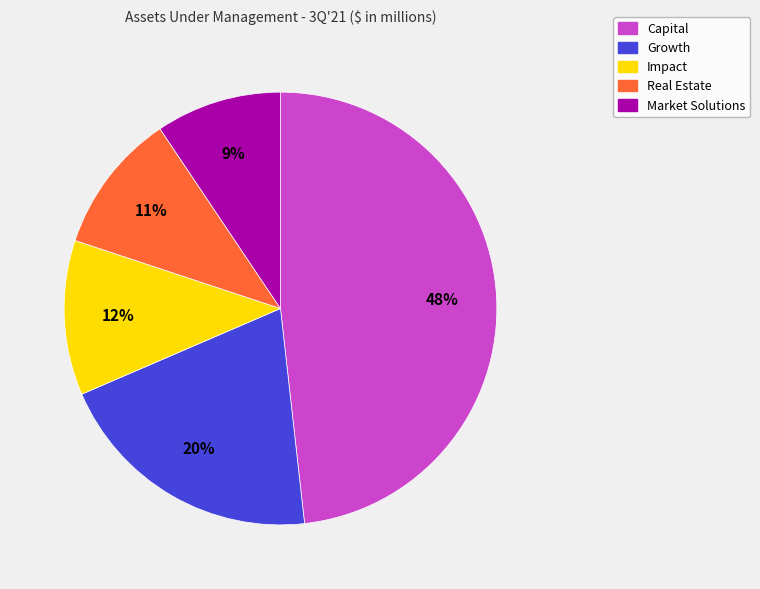

Does Market Solutions account for over 50% of the chart?

No